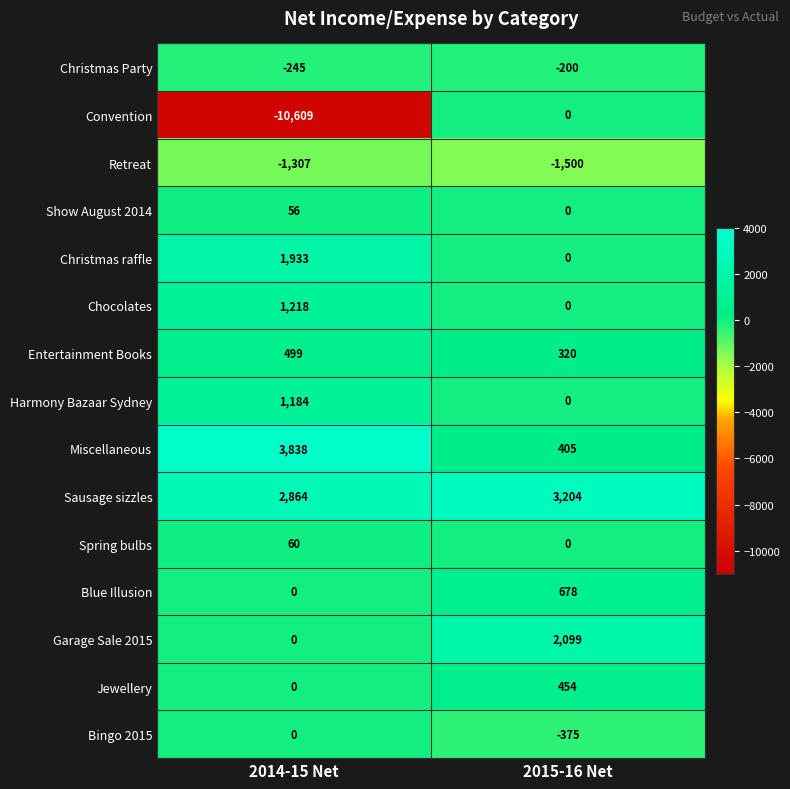

Where is Entertainment Books nearest to the value 409?

2015-16 Net